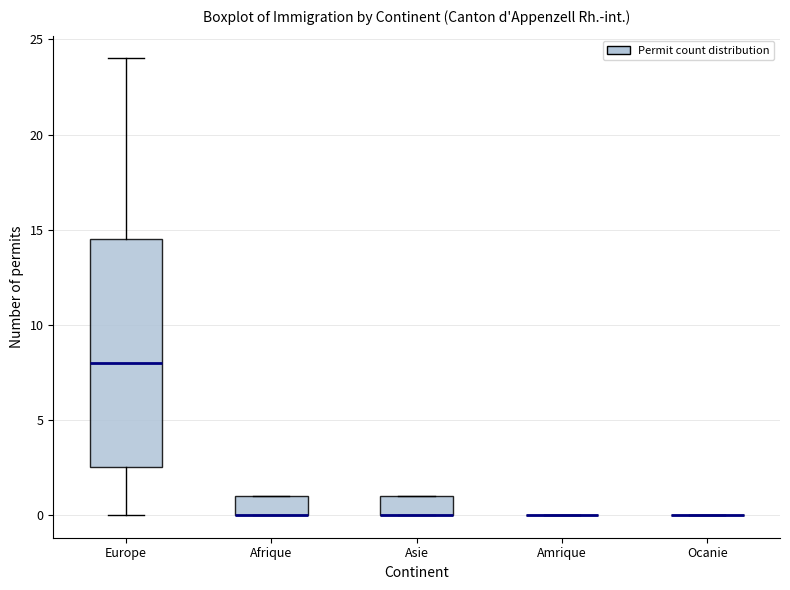

Reading left to right, read every box against the y-axis: the position of its median line, the range the box covers, and the ends of its whiskers. The values are not printed on the chart, so give them approximately, as read against the axis.

Europe: median 8.0, box 2.5 to 14.5, whiskers 0.0 to 24.0
Afrique: median 0.0 (drawn on the box's lower edge), box 0.0 to 1.0, whiskers 0.0 to 1.0
Asie: median 0.0 (drawn on the box's lower edge), box 0.0 to 1.0, whiskers 0.0 to 1.0
Amrique: box collapsed to a line at 0.0, whiskers 0.0 to 0.0
Ocanie: box collapsed to a line at 0.0, whiskers 0.0 to 0.0